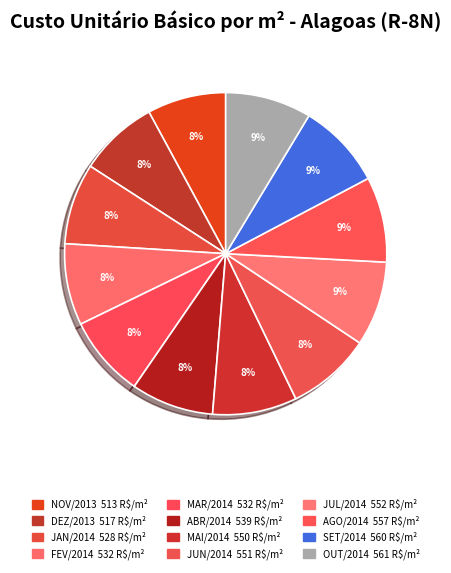

Does any single category account for the majority?

No